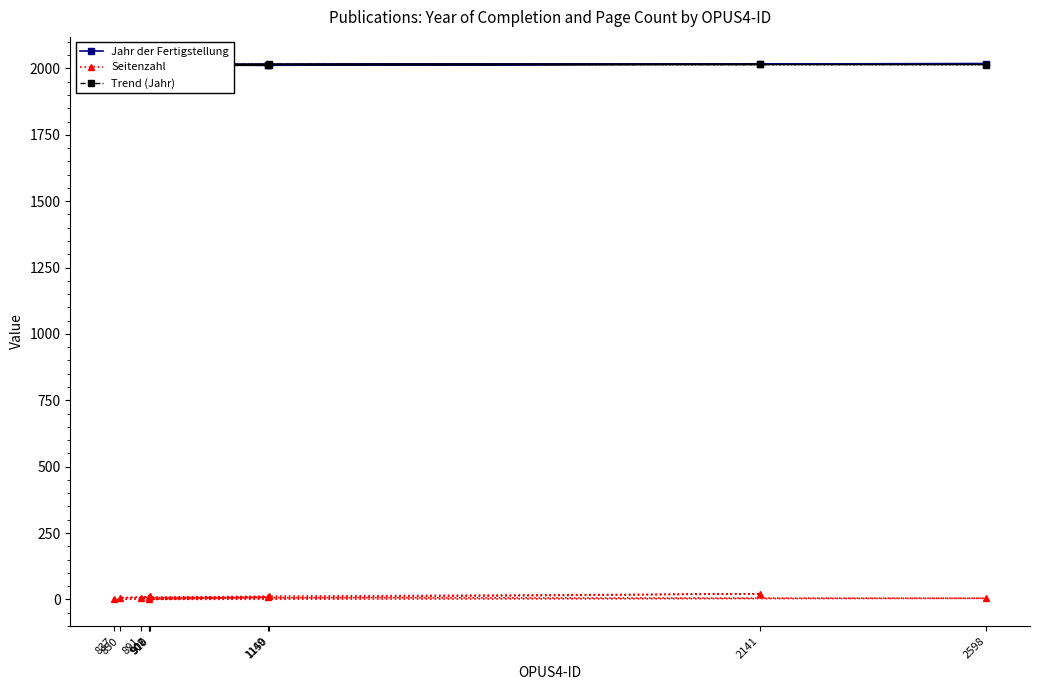

What is the average value of the Trend (Jahr) series?

2014.3